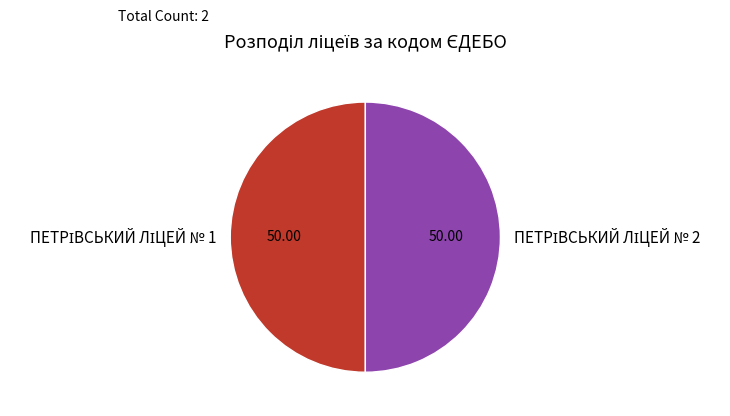

Which has a higher value, ПЕТРІВСЬКИЙ ЛІЦЕЙ № 1 or ПЕТРІВСЬКИЙ ЛІЦЕЙ № 2?

ПЕТРІВСЬКИЙ ЛІЦЕЙ № 2